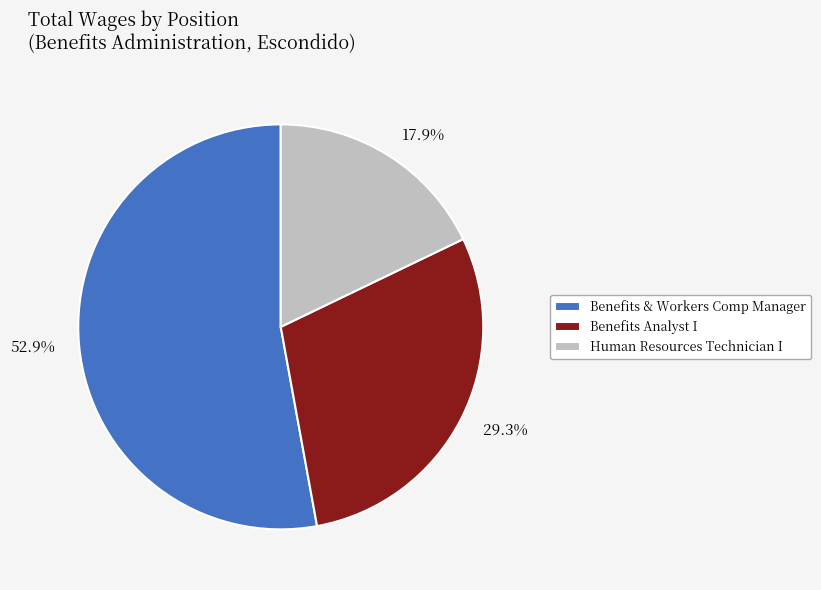

The Benefits & Workers Comp Manager slice represents 58% of the pie. True or false?

False